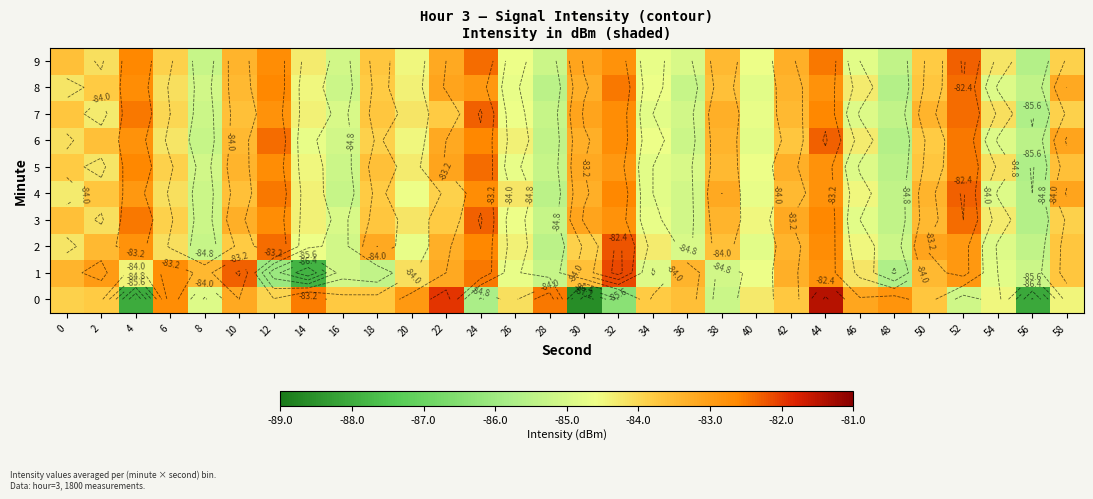

Between 56 and 58, which is larger?

58